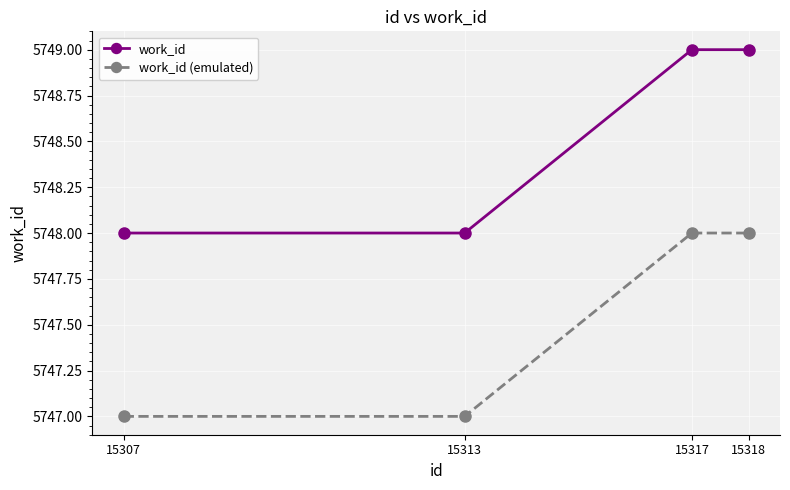

Which series has the largest total across all categories?

work_id